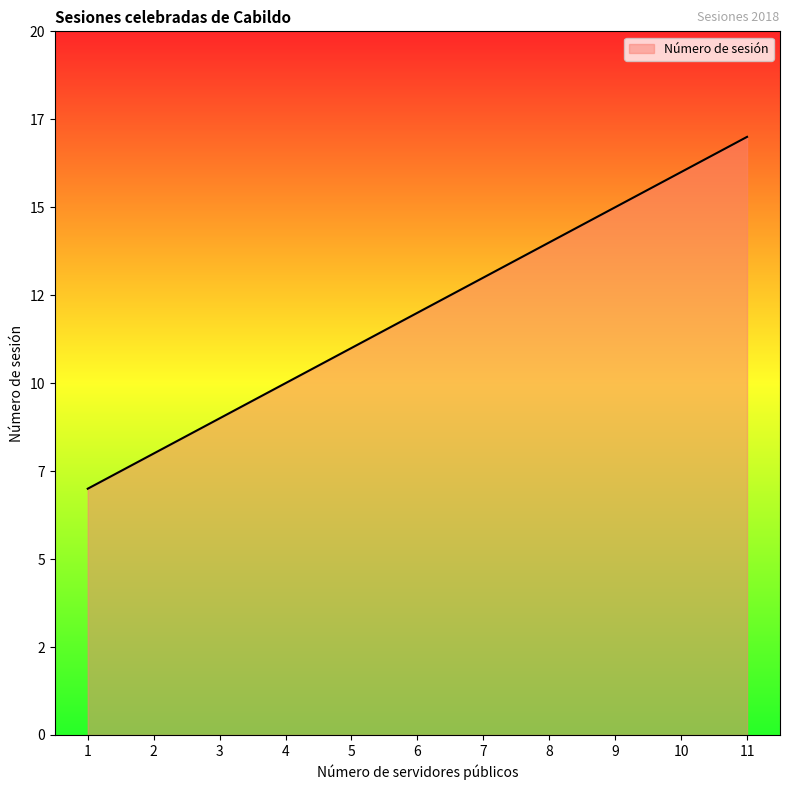

Reading right to left, list all the values displayed in this chart.

17	16	15	14	13	12	11	10	9	8	7